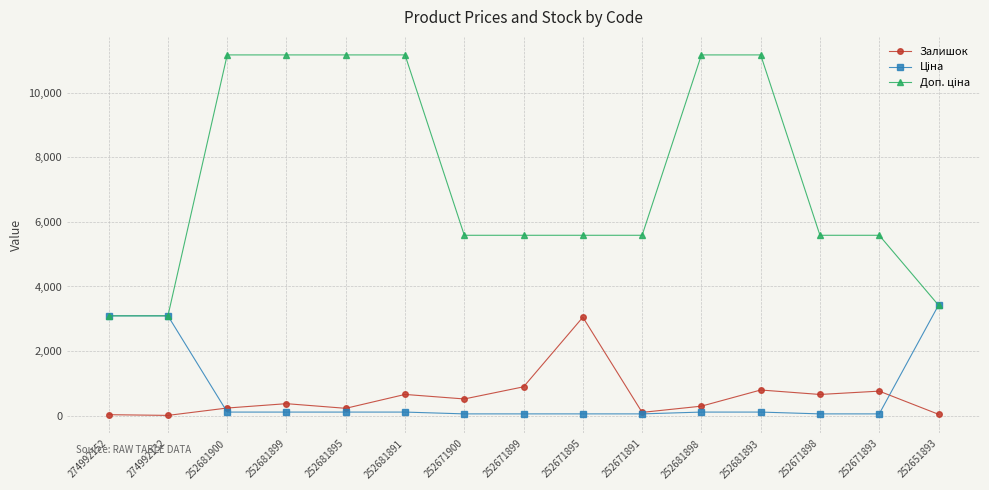

How many series are shown in this chart?

3